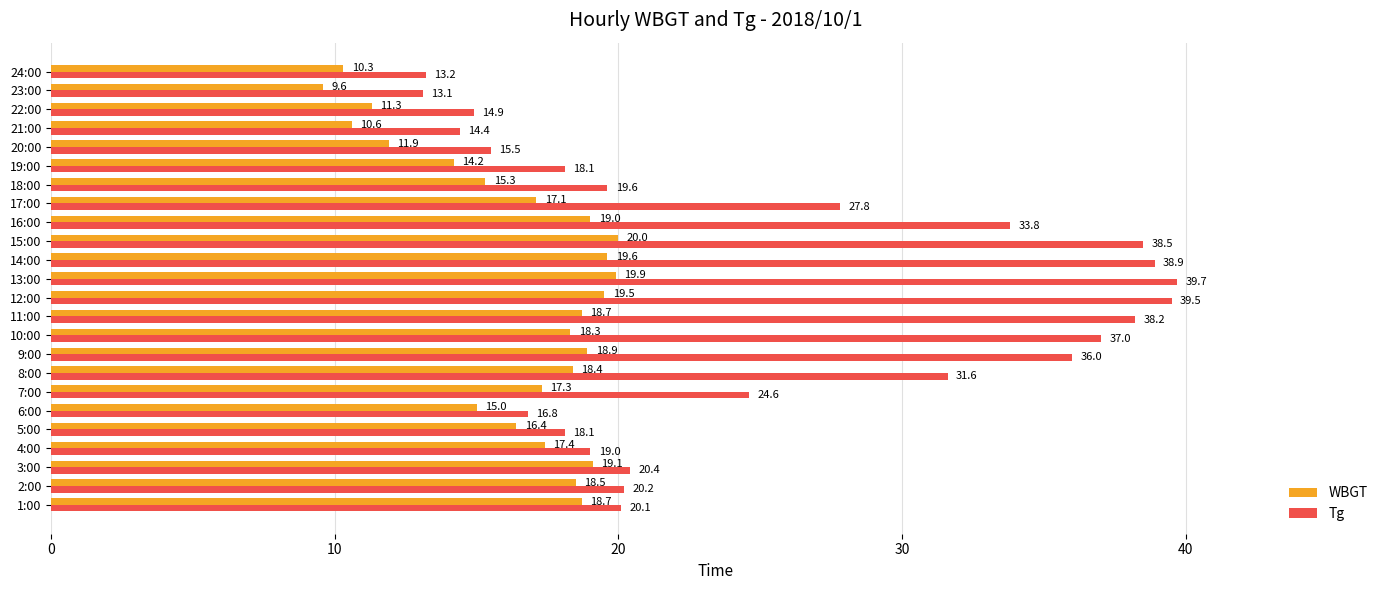

What is the sum of all Tg values?

609.0